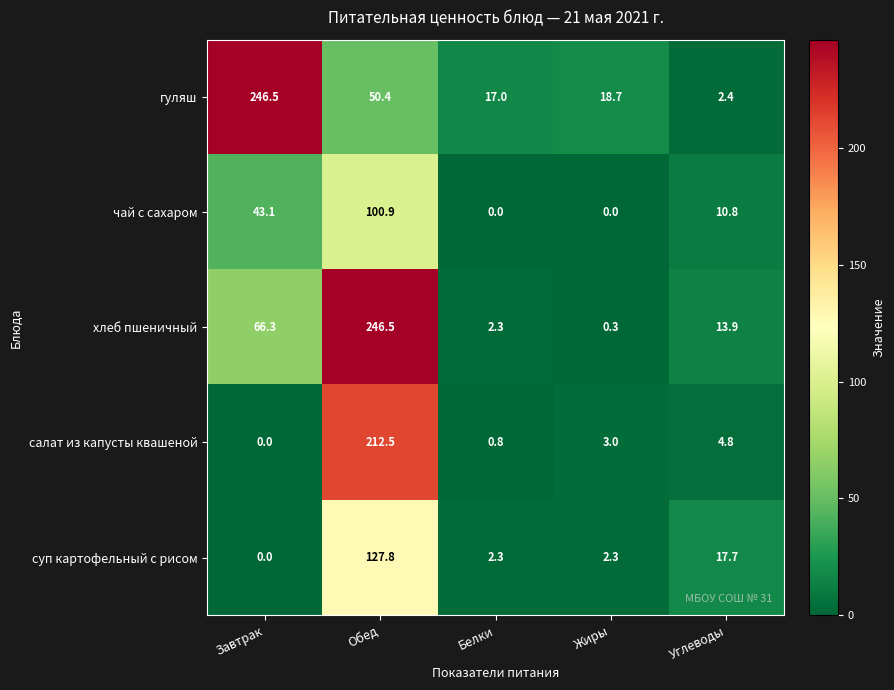

Which category has the highest value in the салат из капусты квашеной series?

Обед